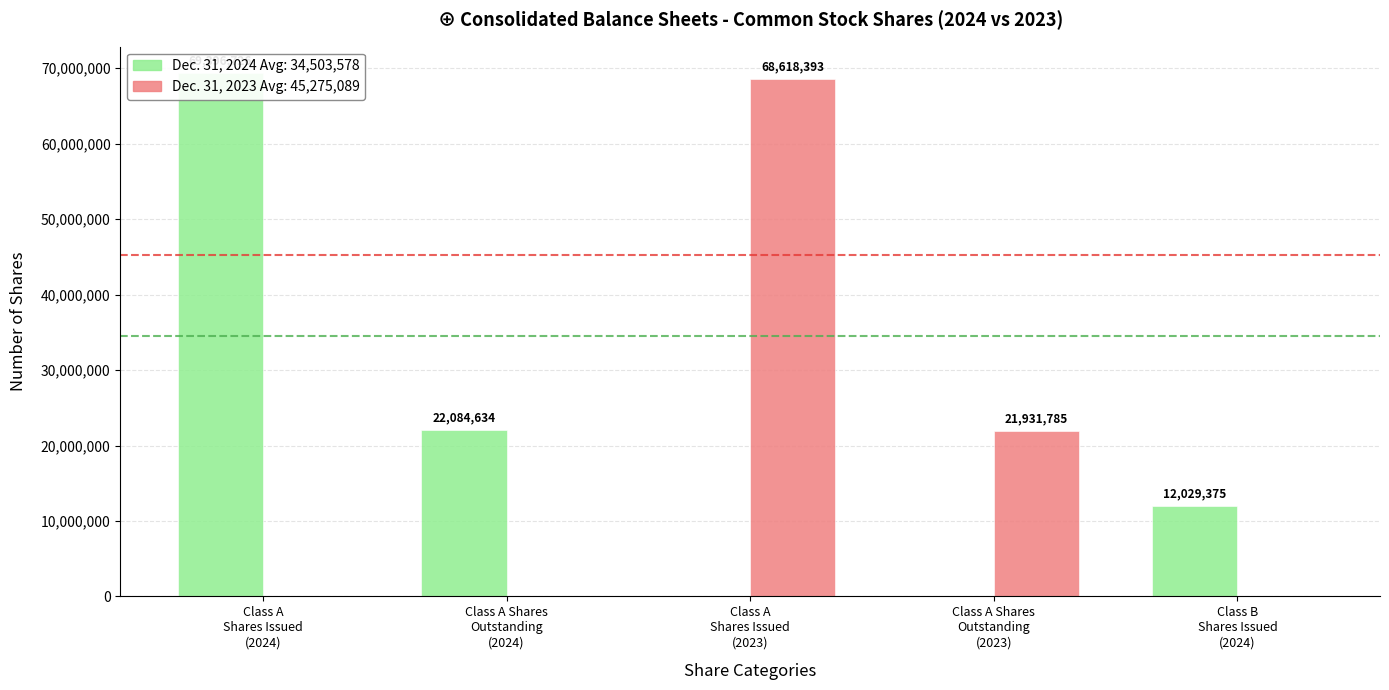

Are the bars horizontal?

No